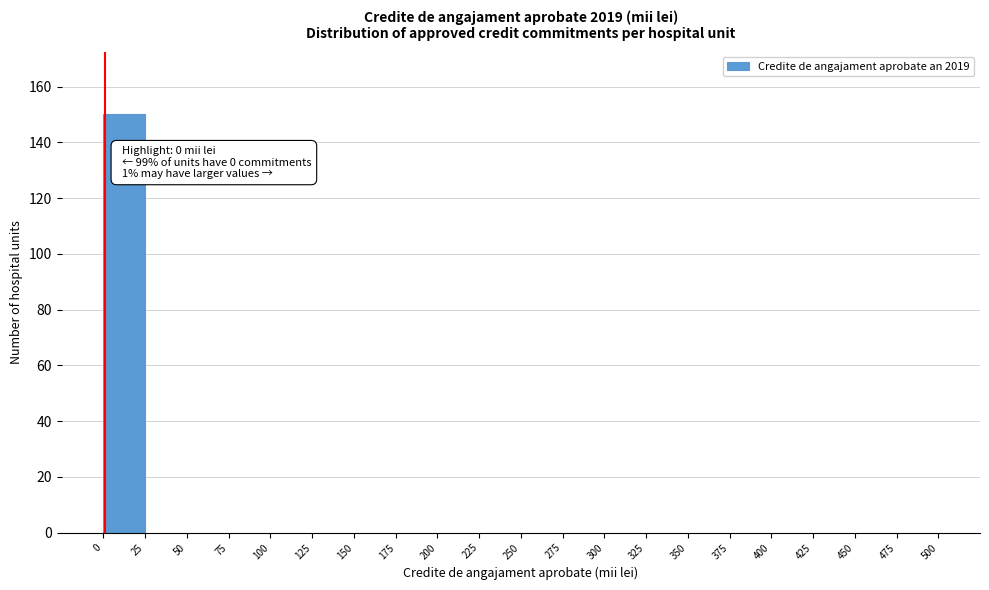

Which range on the x-axis has the tallest bar?

0 to 25